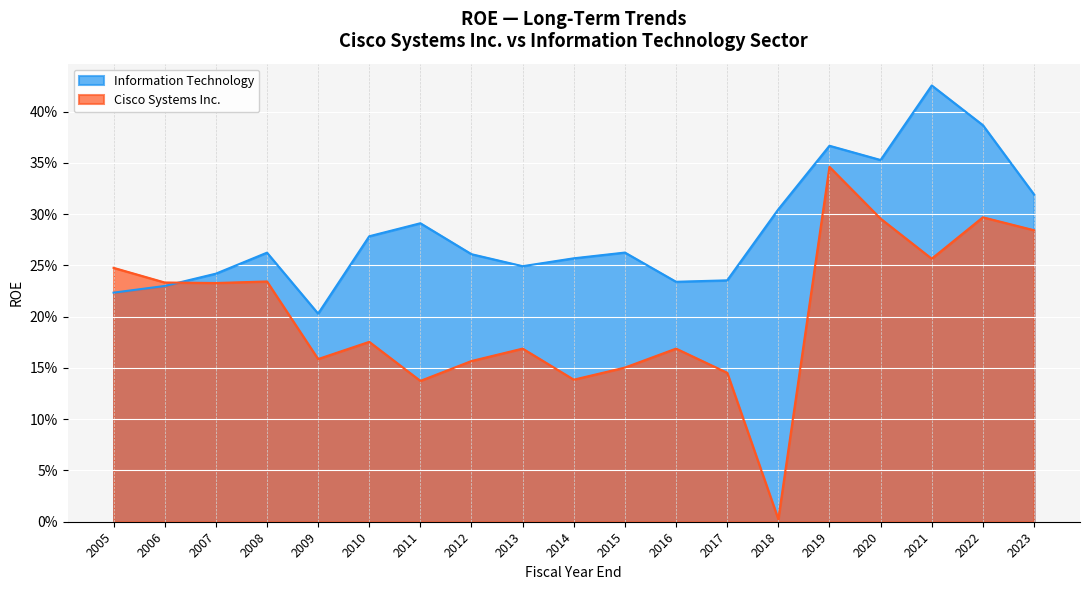

Where is the first local maximum for Cisco Systems Inc.?

2008